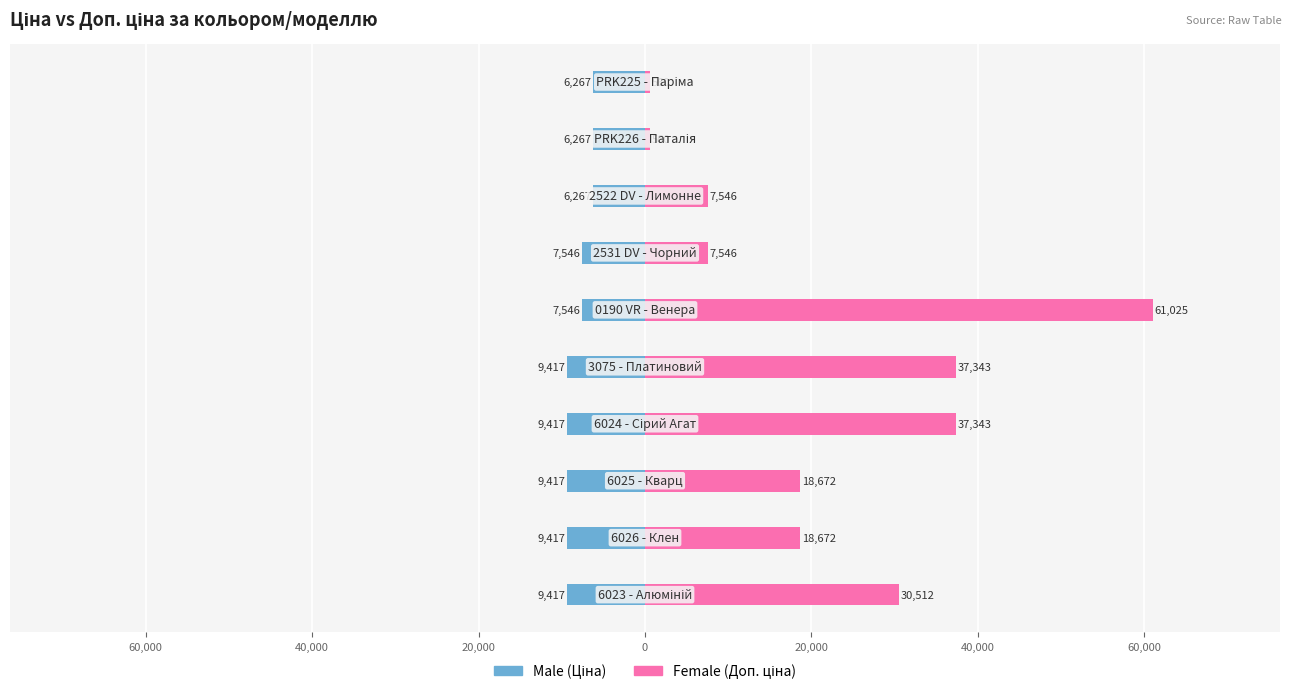

At how many categories does at least one series exceed 42913?

1